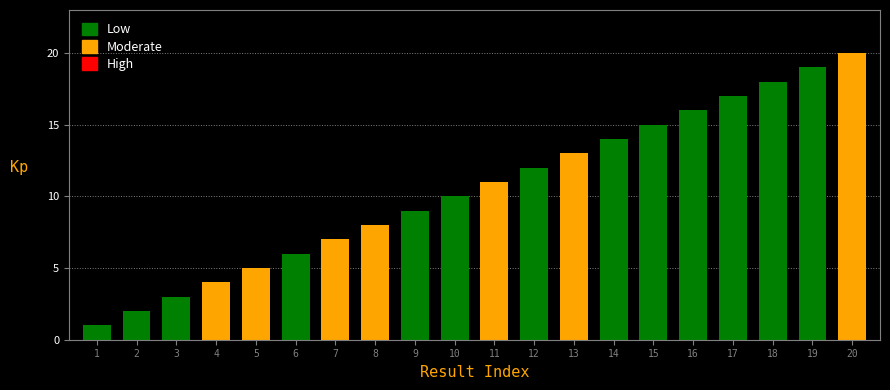

The value at 6 is 10. True or false?

False